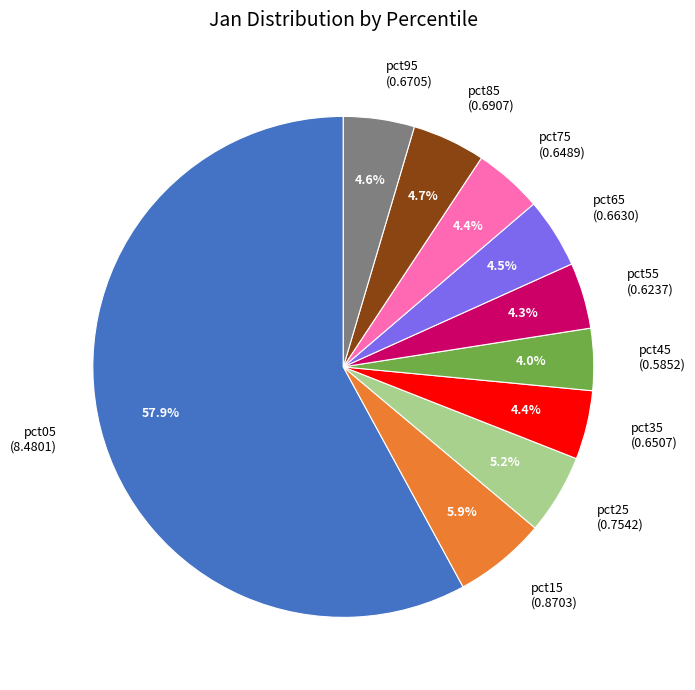

Which has a higher value, pct05 (8.4801) or pct45 (0.5852)?

pct05 (8.4801)